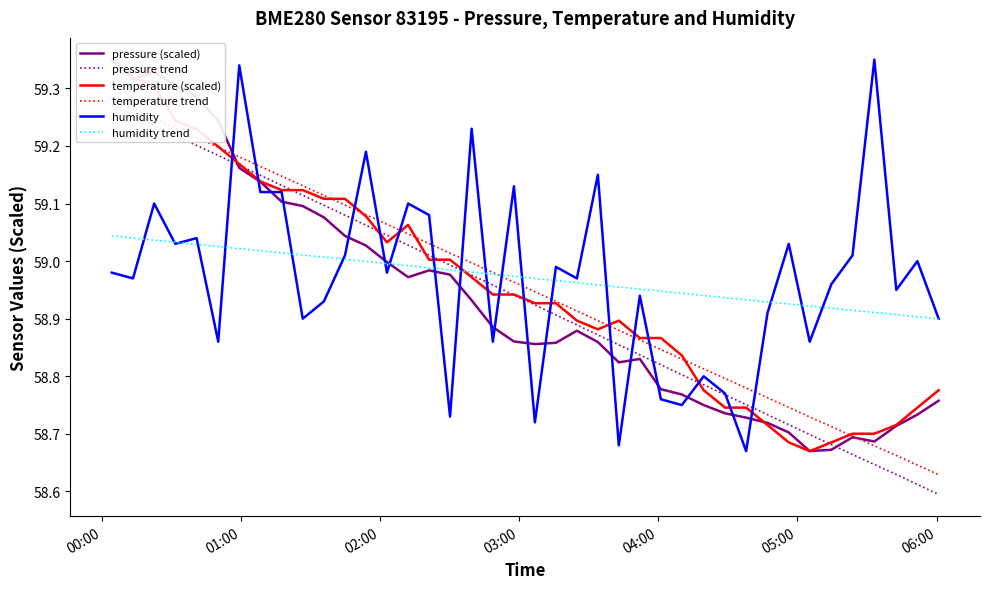

Reading left to right, what are all the values shown in this chart?

pressure (scaled): 59.4	59.3	59.3	59.3	59.3	59.2	59.2	59.1	59.1	59.1	59.1	59.0	59.0	59.0	59.0	59.0	59.0	58.9	58.9	58.9	58.9	58.9	58.9	58.9	58.8	58.8	58.8	58.8	58.8	58.7	58.7	58.7	58.7	58.7	58.7	58.7	58.7	58.7	58.7	58.8
pressure trend: 59.3	59.3	59.2	59.2	59.2	59.2	59.2	59.1	59.1	59.1	59.1	59.1	59.1	59.0	59.0	59.0	59.0	59.0	59.0	58.9	58.9	58.9	58.9	58.9	58.9	58.8	58.8	58.8	58.8	58.8	58.8	58.7	58.7	58.7	58.7	58.7	58.6	58.6	58.6	58.6
temperature (scaled): 59.4	59.3	59.3	59.2	59.2	59.2	59.2	59.1	59.1	59.1	59.1	59.1	59.1	59.0	59.1	59.0	59.0	59.0	58.9	58.9	58.9	58.9	58.9	58.9	58.9	58.9	58.9	58.8	58.8	58.7	58.7	58.7	58.7	58.7	58.7	58.7	58.7	58.7	58.7	58.8
temperature trend: 59.3	59.3	59.2	59.2	59.2	59.2	59.2	59.2	59.1	59.1	59.1	59.1	59.1	59.1	59.0	59.0	59.0	59.0	59.0	59.0	58.9	58.9	58.9	58.9	58.9	58.9	58.8	58.8	58.8	58.8	58.8	58.8	58.7	58.7	58.7	58.7	58.7	58.7	58.6	58.6
humidity: 59.0	59.0	59.1	59.0	59.0	58.9	59.3	59.1	59.1	58.9	58.9	59.0	59.2	59.0	59.1	59.1	58.7	59.2	58.9	59.1	58.7	59.0	59.0	59.1	58.7	58.9	58.8	58.8	58.8	58.8	58.7	58.9	59.0	58.9	59.0	59.0	59.4	59.0	59.0	58.9
humidity trend: 59.0	59.0	59.0	59.0	59.0	59.0	59.0	59.0	59.0	59.0	59.0	59.0	59.0	59.0	59.0	59.0	59.0	59.0	59.0	59.0	59.0	59.0	59.0	59.0	59.0	59.0	58.9	58.9	58.9	58.9	58.9	58.9	58.9	58.9	58.9	58.9	58.9	58.9	58.9	58.9